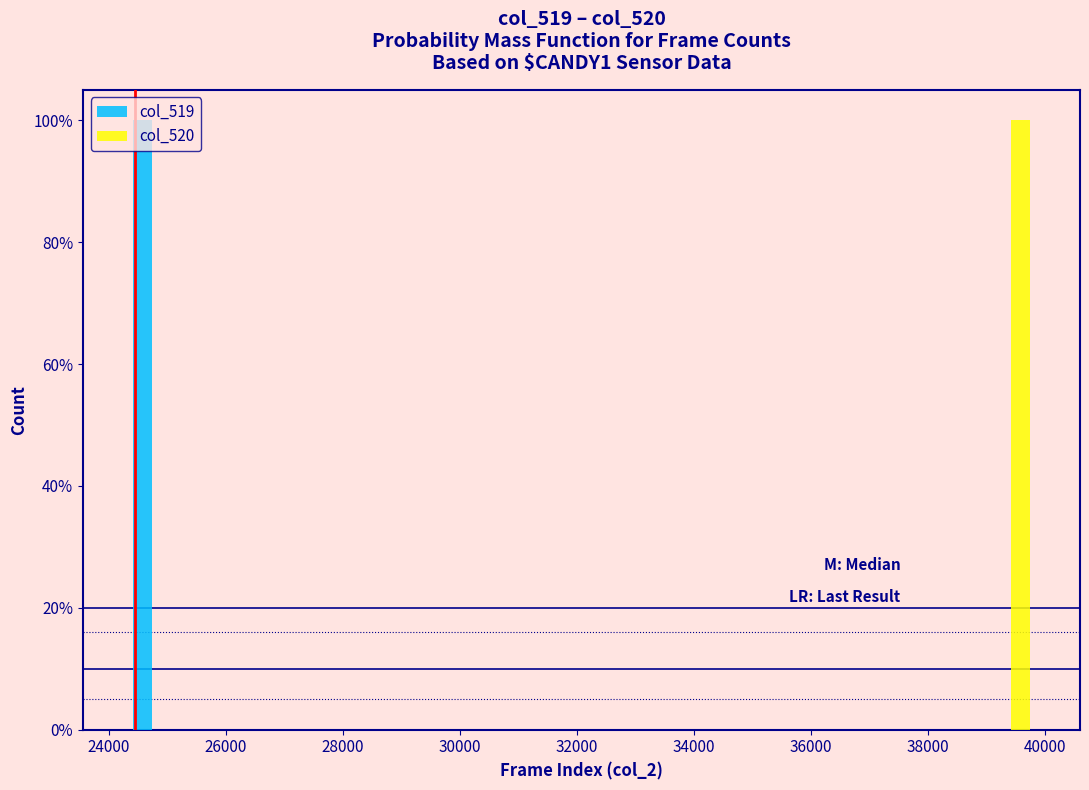

Reading left to right, transcribe this chart: for each range on the x-axis, give the height of each series' bar. Neither the bar edges nor the heights are printed on the chart, so give them approximately, as read against the axes.

24400 to 25200: col_519=100	col_520=0
25200 to 26000: col_519=0	col_520=0
26000 to 26800: col_519=0	col_520=0
26800 to 27600: col_519=0	col_520=0
27600 to 28400: col_519=0	col_520=0
28400 to 29200: col_519=0	col_520=0
29200 to 30000: col_519=0	col_520=0
30000 to 30800: col_519=0	col_520=0
30800 to 31600: col_519=0	col_520=0
31600 to 32400: col_519=0	col_520=0
32400 to 33400: col_519=0	col_520=0
33400 to 34200: col_519=0	col_520=0
34200 to 35000: col_519=0	col_520=0
35000 to 35800: col_519=0	col_520=0
35800 to 36600: col_519=0	col_520=0
36600 to 37400: col_519=0	col_520=0
37400 to 38200: col_519=0	col_520=0
38200 to 39000: col_519=0	col_520=0
39000 to 39800: col_519=0	col_520=100